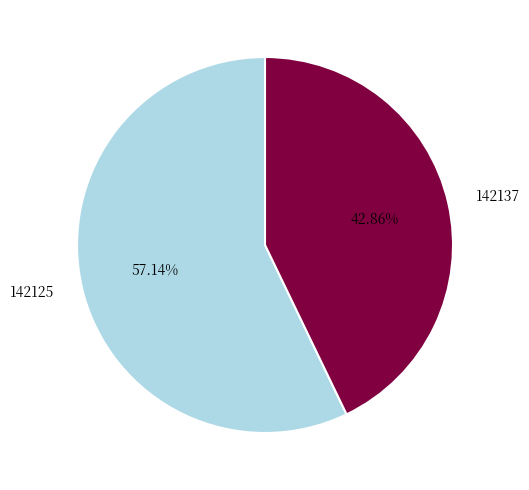

Do 142125 and 142137 together represent more than half of the pie?

Yes